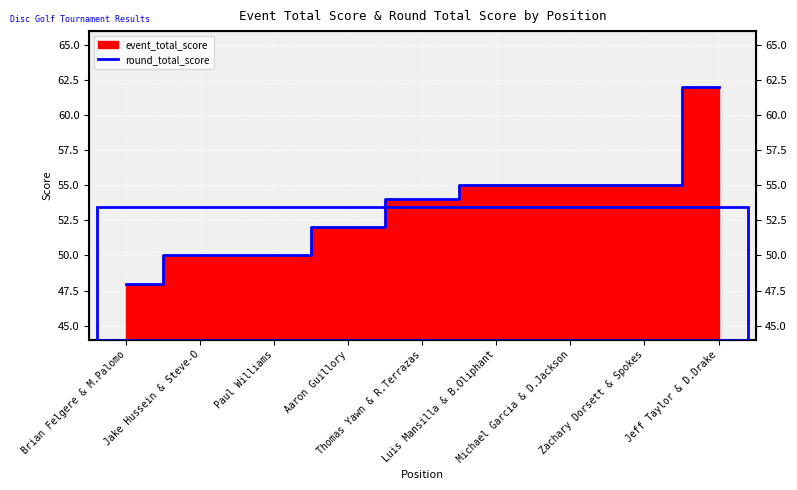

What is the ratio of the value at Luis Mansilla & B.Oliphant to the value at Zachary Dorsett & Spokes?

1.0